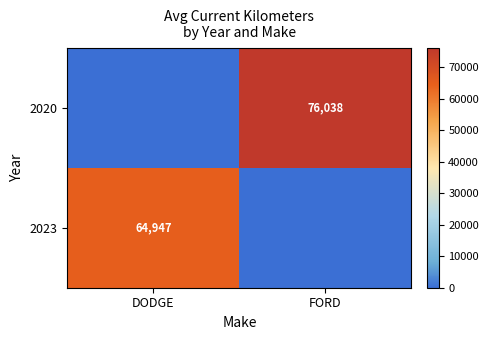

What is the maximum value shown in the chart?

76038.0